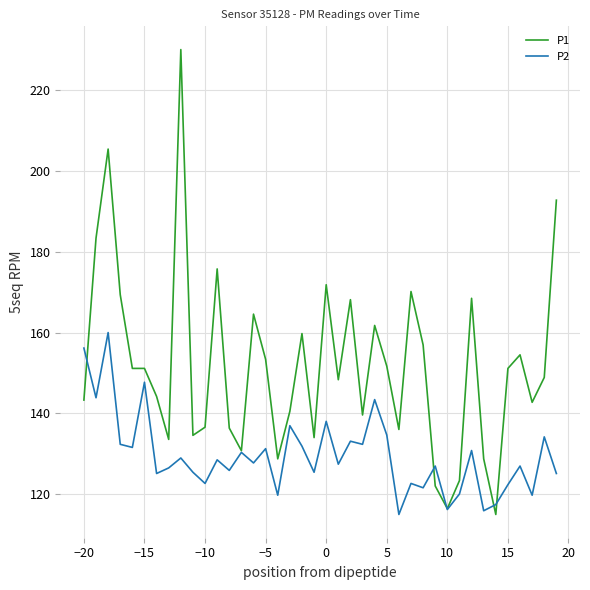

Which series has the largest total across all categories?

P1